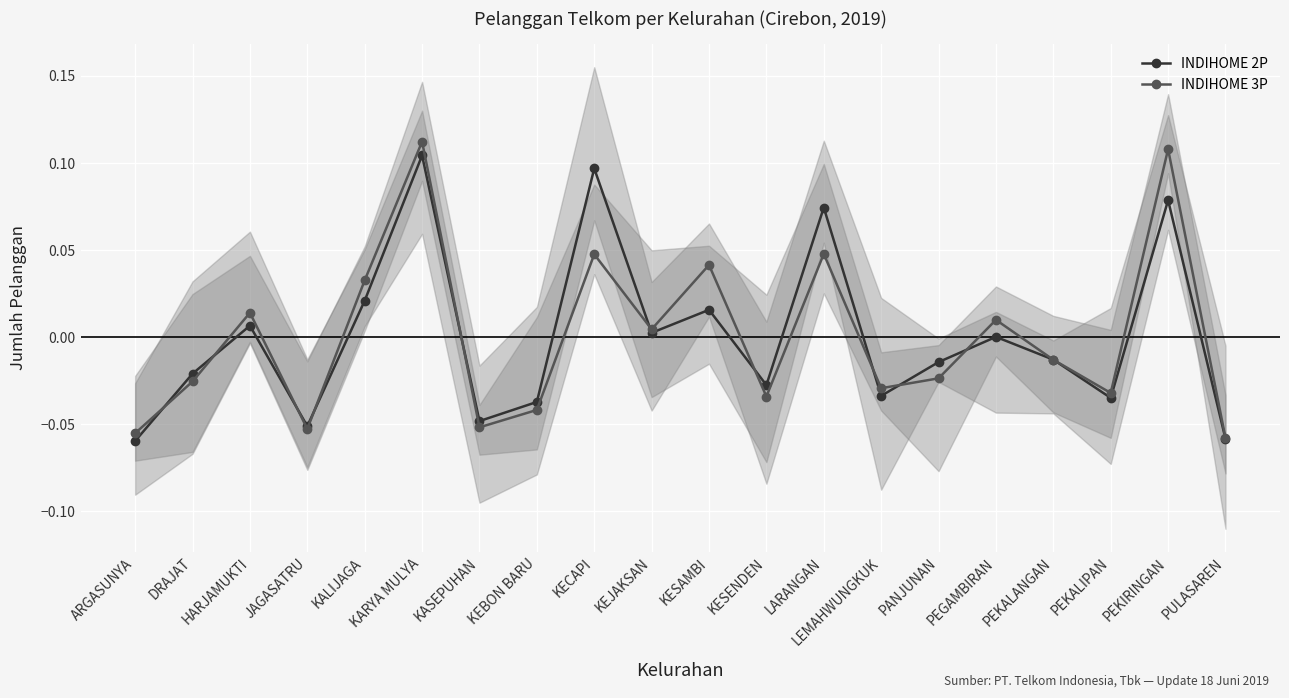

How many intersections are there between INDIHOME 2P and INDIHOME 3P?

12